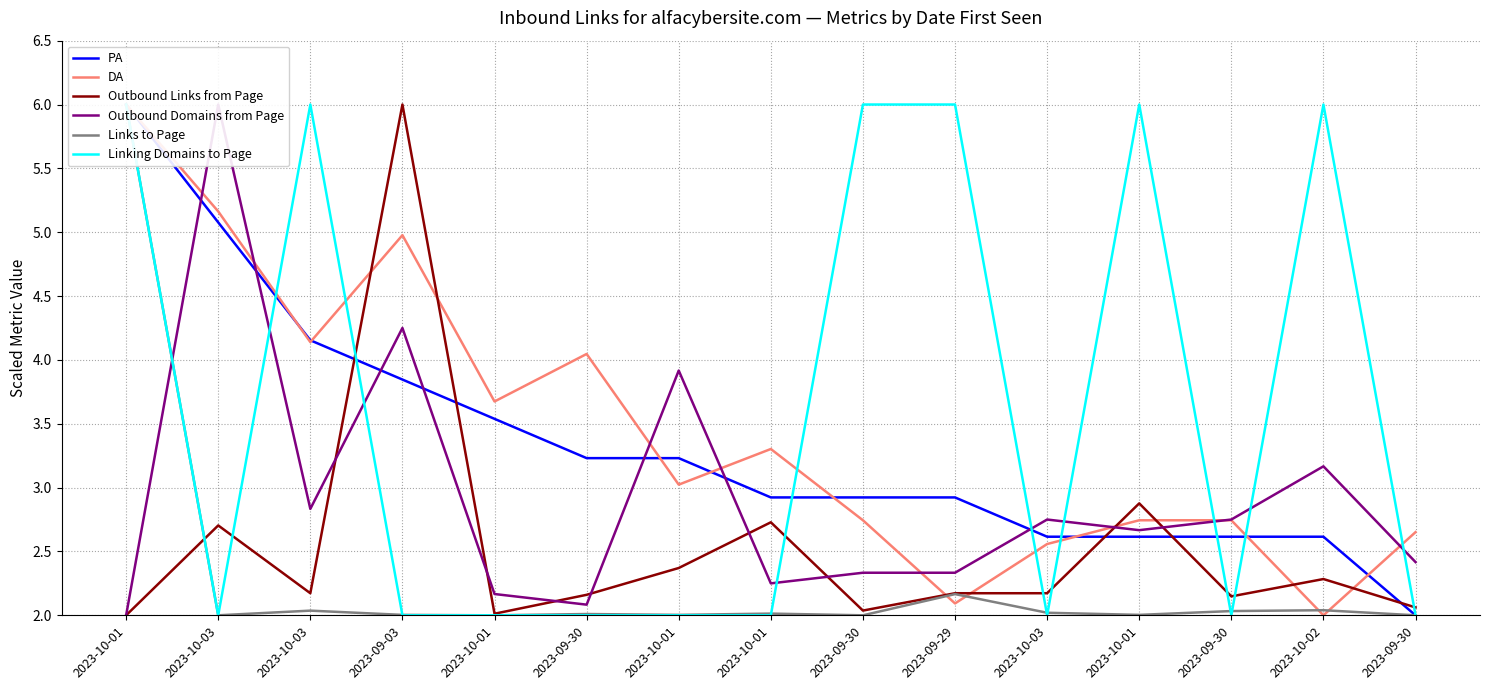

Reading left to right, extract all data points from this chart.

PA: 6.0	5.1	4.2	3.8	3.5	3.2	3.2	2.9	2.9	2.9	2.6	2.6	2.6	2.6	2.0
DA: 6.0	5.2	4.1	5.0	3.7	4.0	3.0	3.3	2.7	2.1	2.6	2.7	2.7	2.0	2.7
Outbound Links from Page: 2.0	2.7	2.2	6.0	2.0	2.2	2.4	2.7	2.0	2.2	2.2	2.9	2.1	2.3	2.1
Outbound Domains from Page: 2.0	6.0	2.8	4.2	2.2	2.1	3.9	2.2	2.3	2.3	2.8	2.7	2.8	3.2	2.4
Links to Page: 6.0	2.0	2.0	2.0	2.0	2.0	2.0	2.0	2.0	2.2	2.0	2.0	2.0	2.0	2.0
Linking Domains to Page: 6.0	2.0	6.0	2.0	2.0	2.0	2.0	2.0	6.0	6.0	2.0	6.0	2.0	6.0	2.0